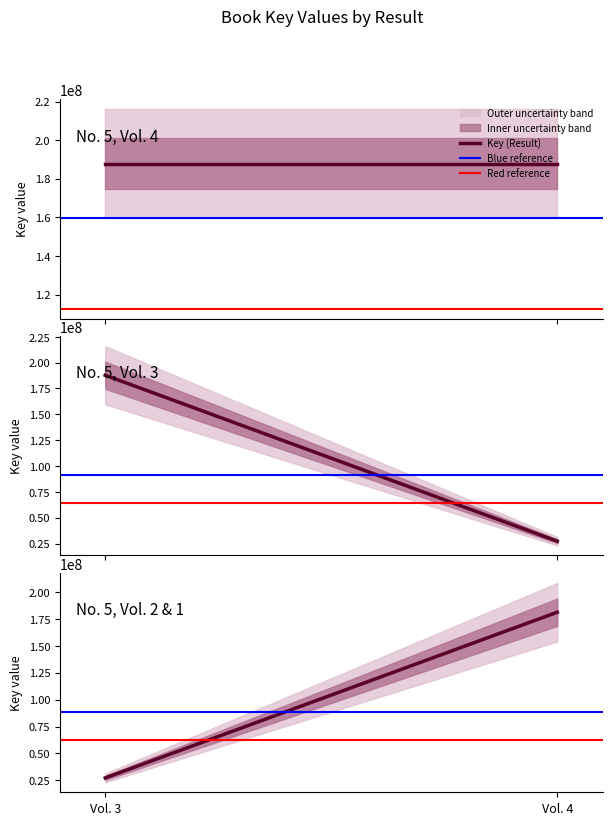

Which series has the widest spread of values?

Key (Result)